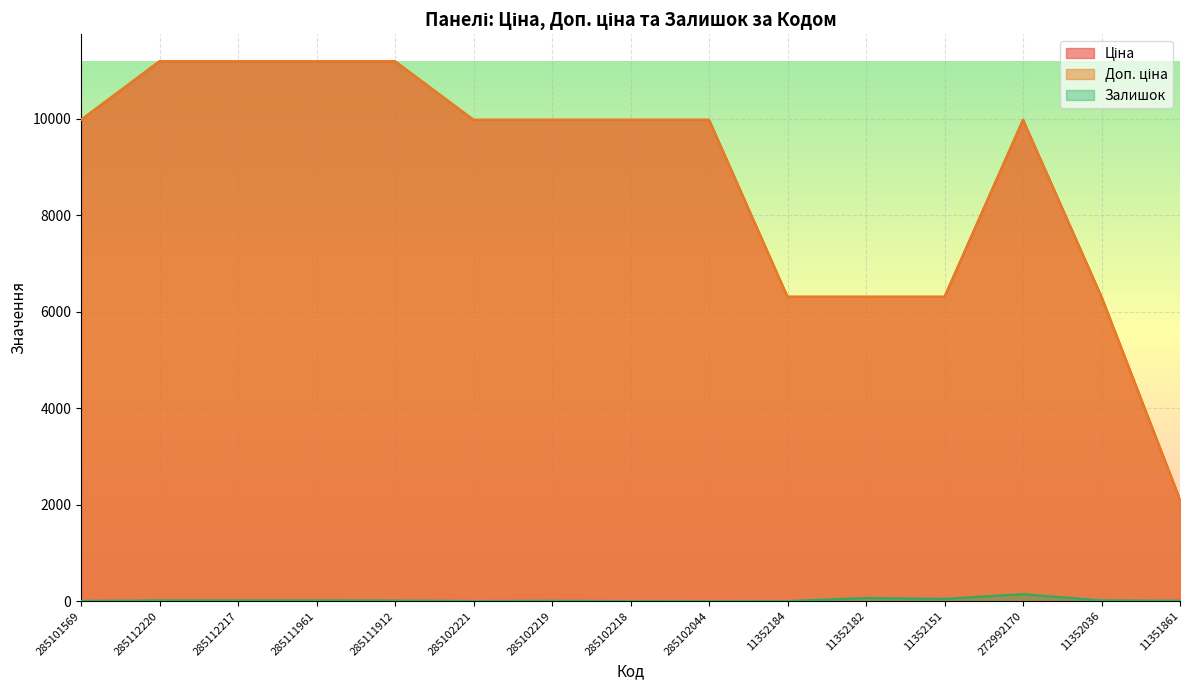

The Доп. ціна series shows 6308.8 at 11352036. True or false?

True